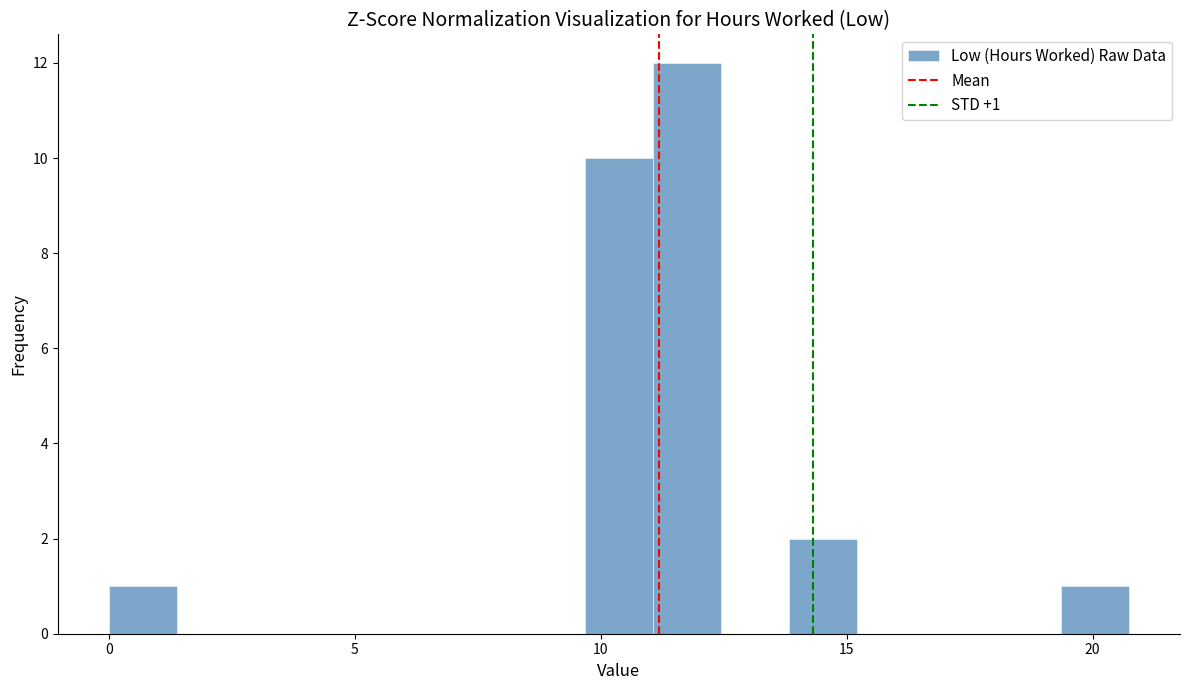

Around what value on the x-axis is the tallest bar? Give the approximate position of its centre, as read against the axis.

12.0